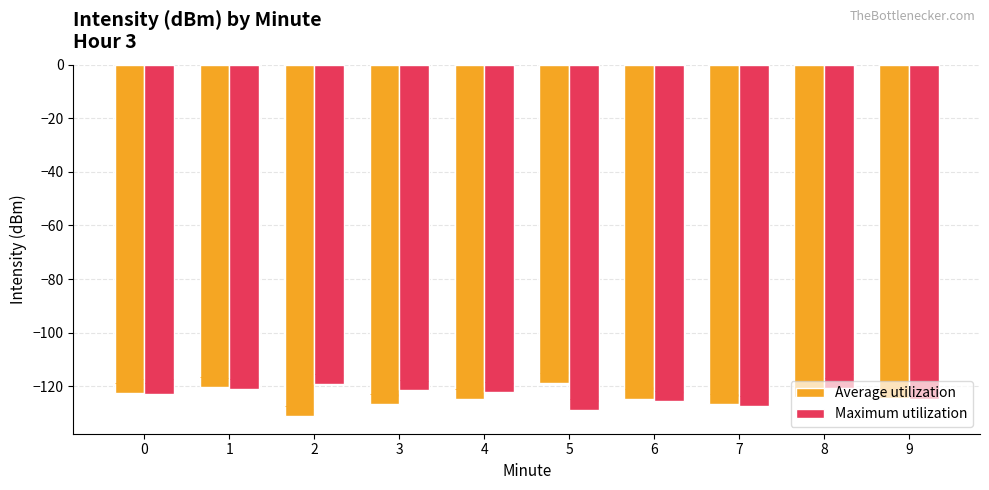

Reading left to right, list all the values displayed in this chart.

Average utilization: 0=-122.7	1=-120.4	2=-131.2	3=-126.6	4=-124.9	5=-119.0	6=-124.9	7=-126.6	8=-124.0	9=-124.3
Maximum utilization: 0=-122.7	1=-121.0	2=-119.3	3=-121.4	4=-122.3	5=-128.8	6=-125.6	7=-127.5	8=-120.7	9=-124.7